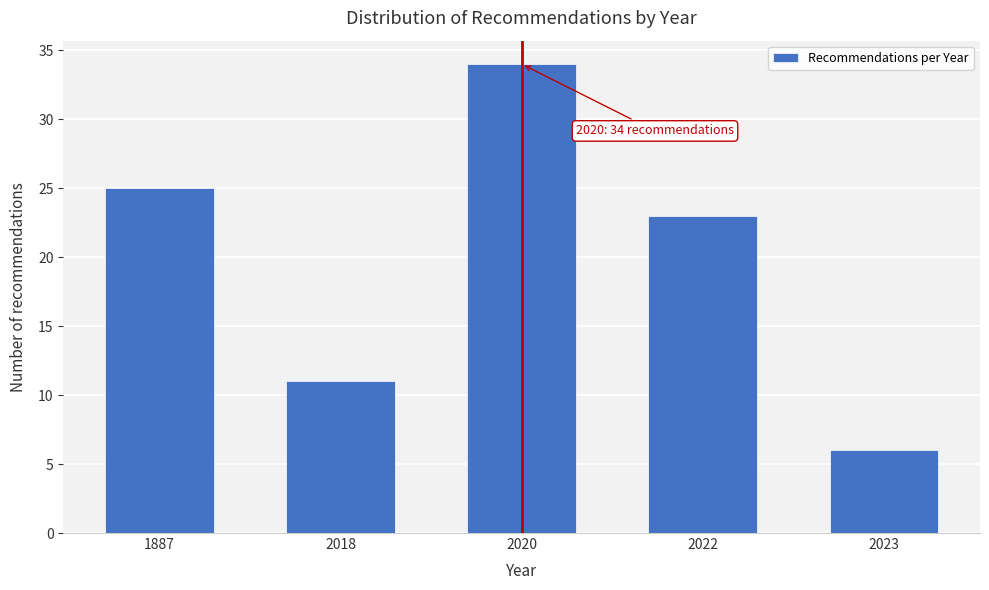

Reading left to right, transcribe all the data shown in this chart.

1887=25	2018=11	2020=34	2022=23	2023=6